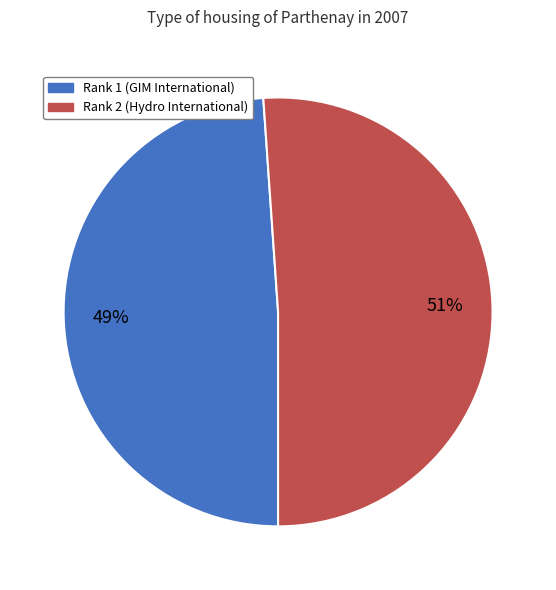

Which slice is the smallest?

Rank 1 (GIM International)